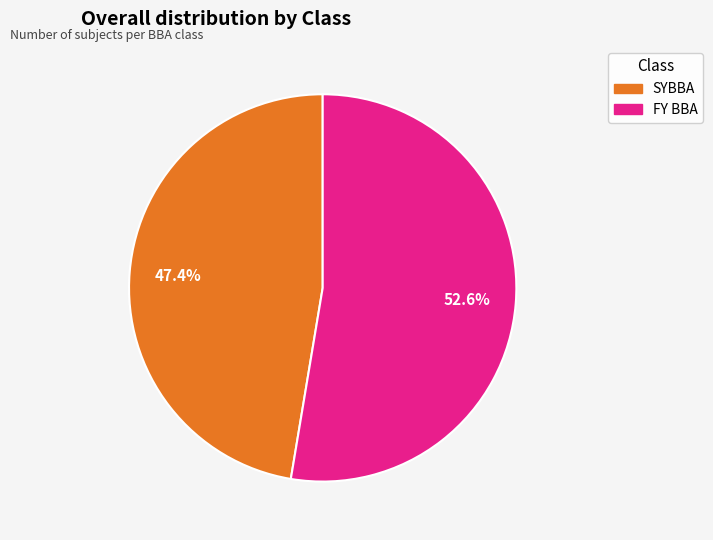

Rank the categories by value from highest to lowest.

FY BBA, SYBBA